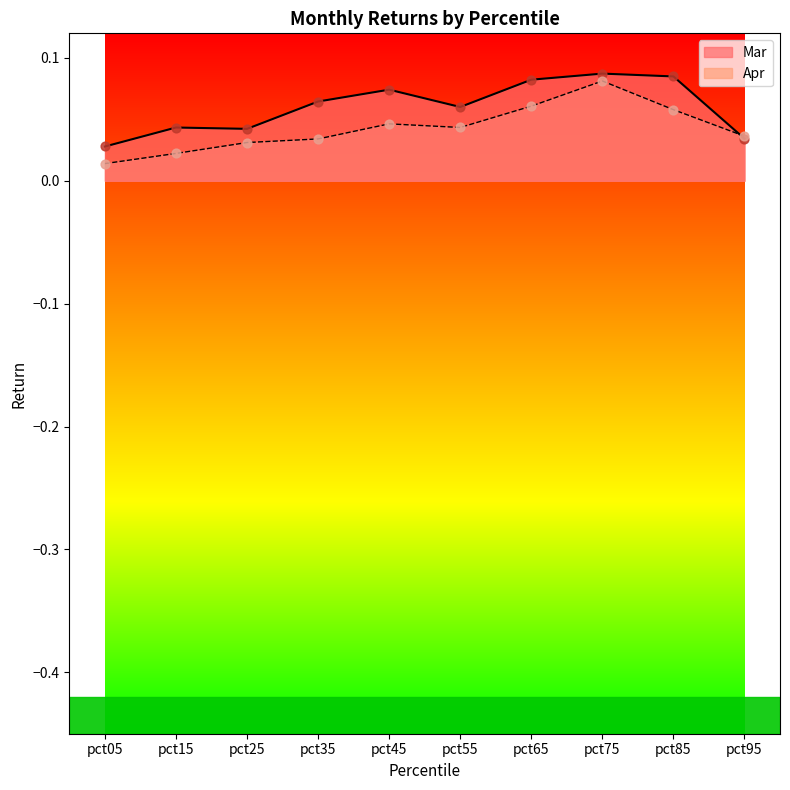

Is the value of Apr at pct65 greater than the value of Mar at pct65?

No